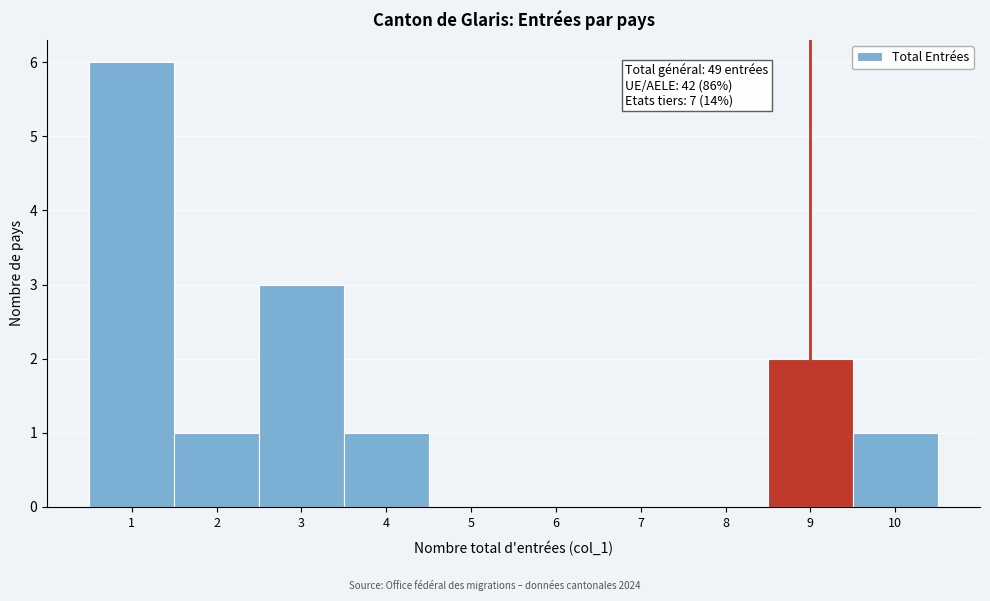

Which range on the x-axis has the tallest bar?

0.5 to 1.5